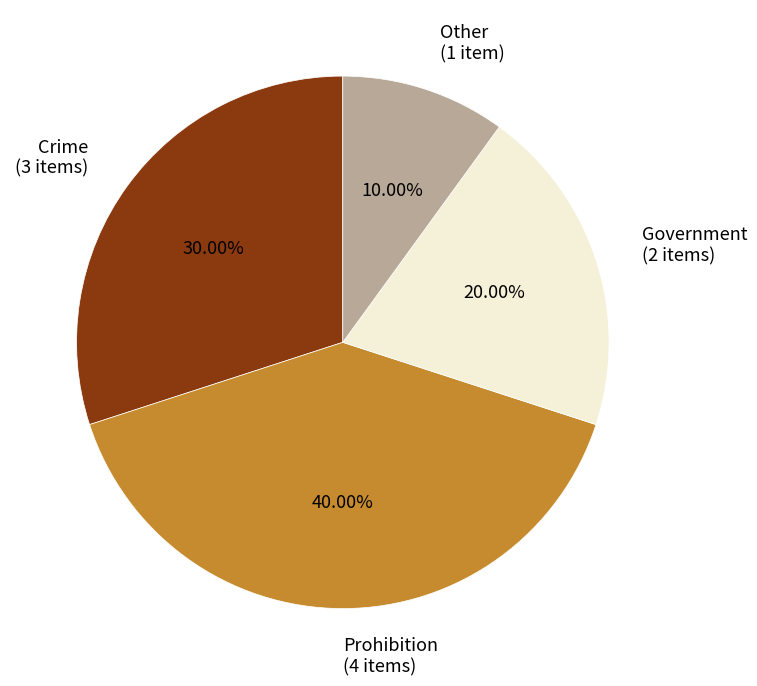

Combined, do Prohibition (4 items) and Crime (3 items) account for over 50%?

Yes